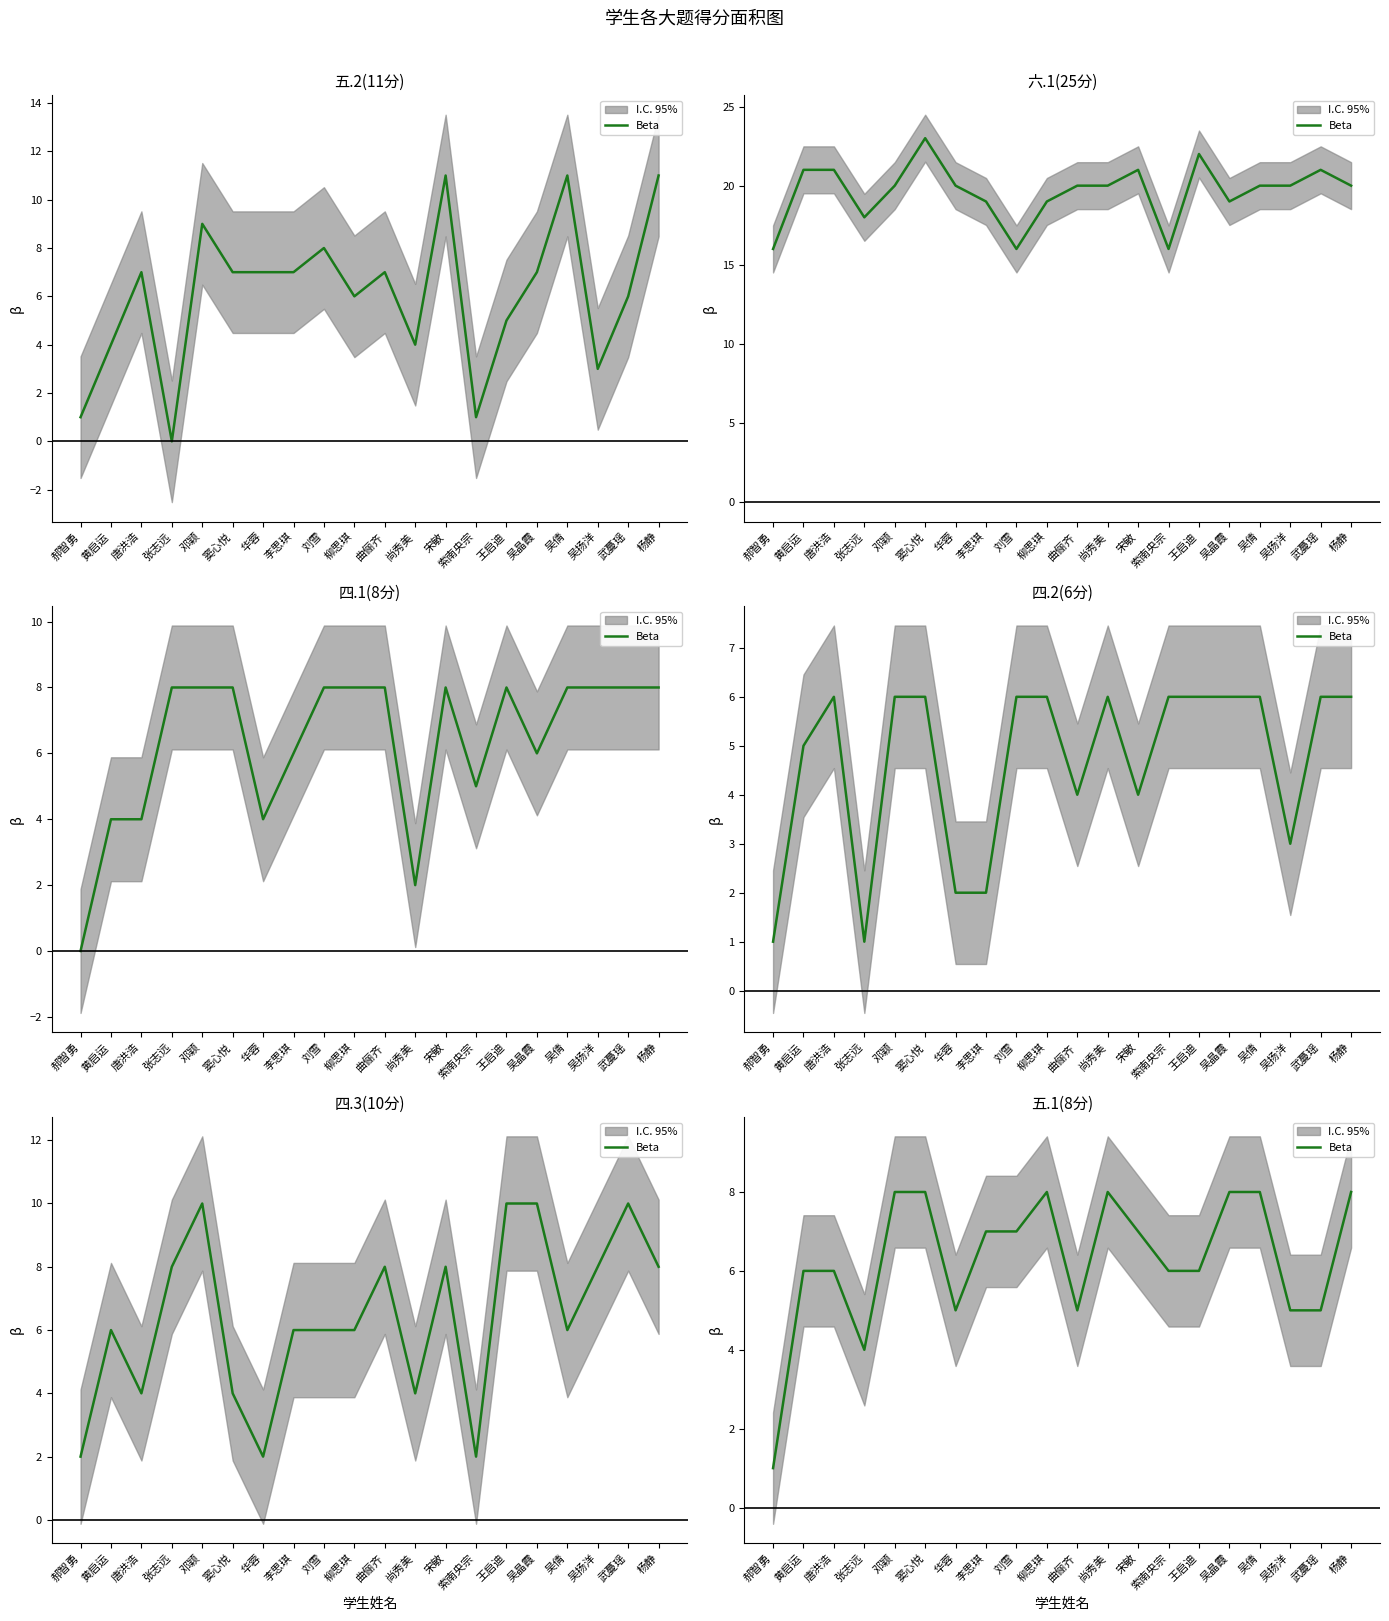

What is the difference between the maximum and minimum values?

7